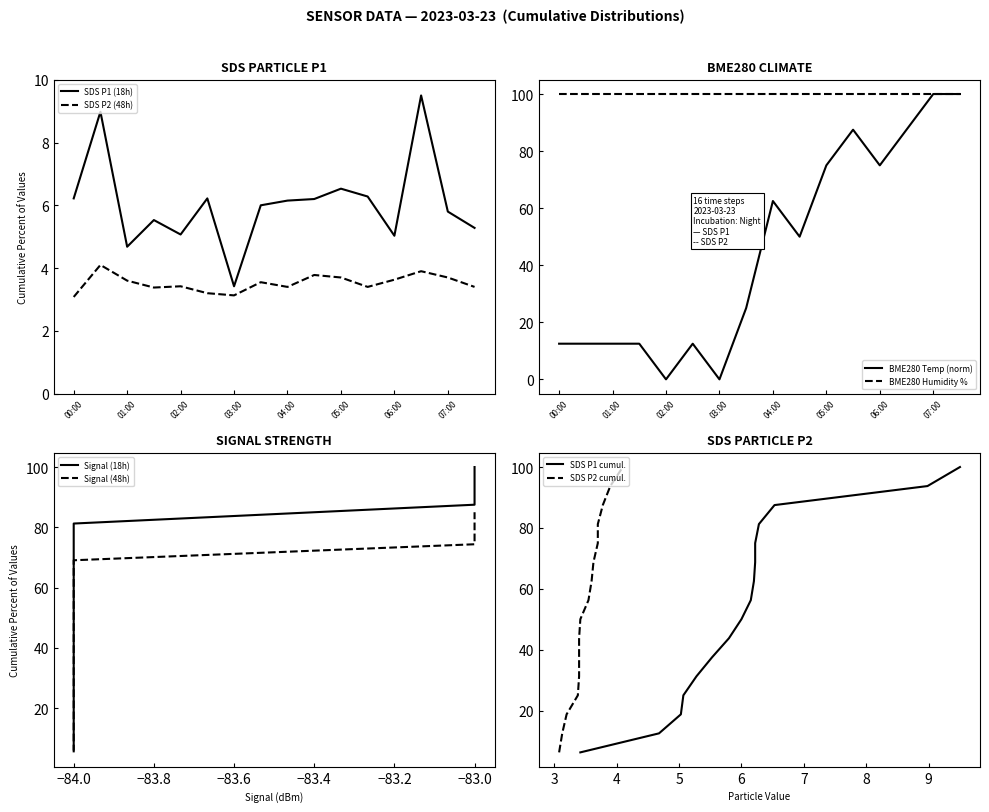

What is the minimum value for SDS_P2?

3.1